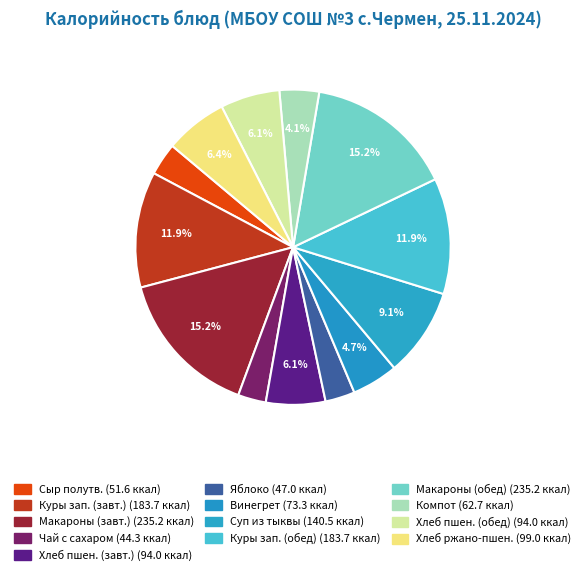

Count the number of slices in the pie.

13